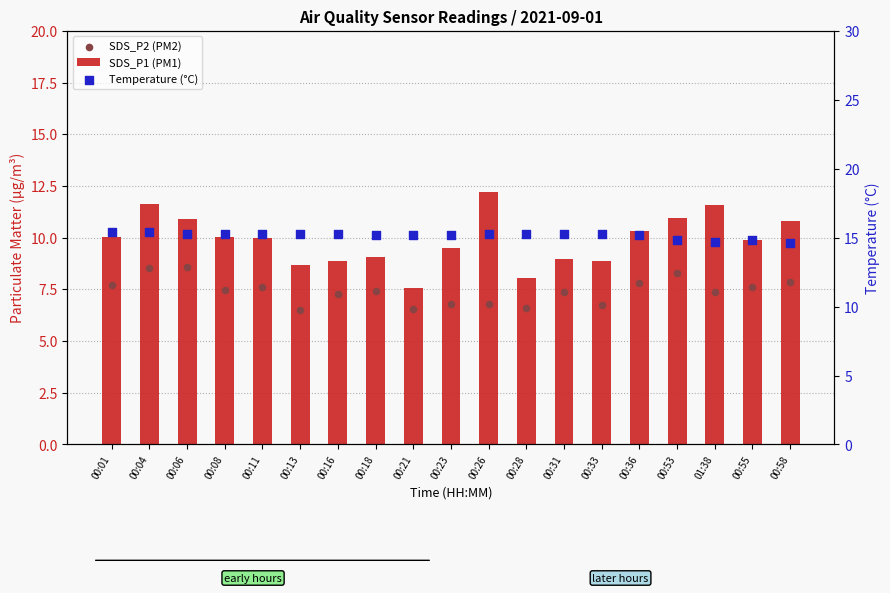

Is the value of SDS_P2 (PM2) at 00:23 greater than the value of SDS_P1 (PM1) at 00:06?

No